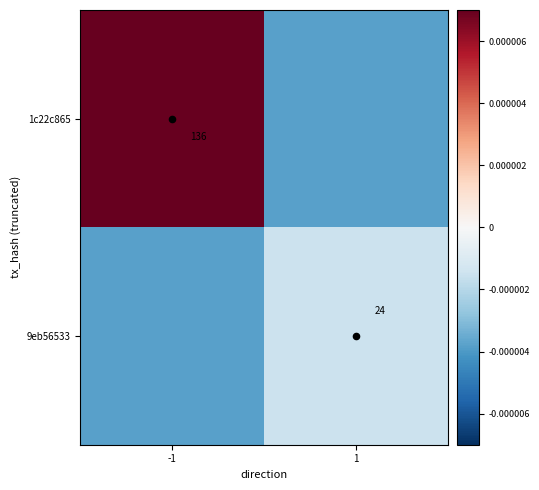

True or false: 9eb56533 has a value of -0.0 at 1.

False